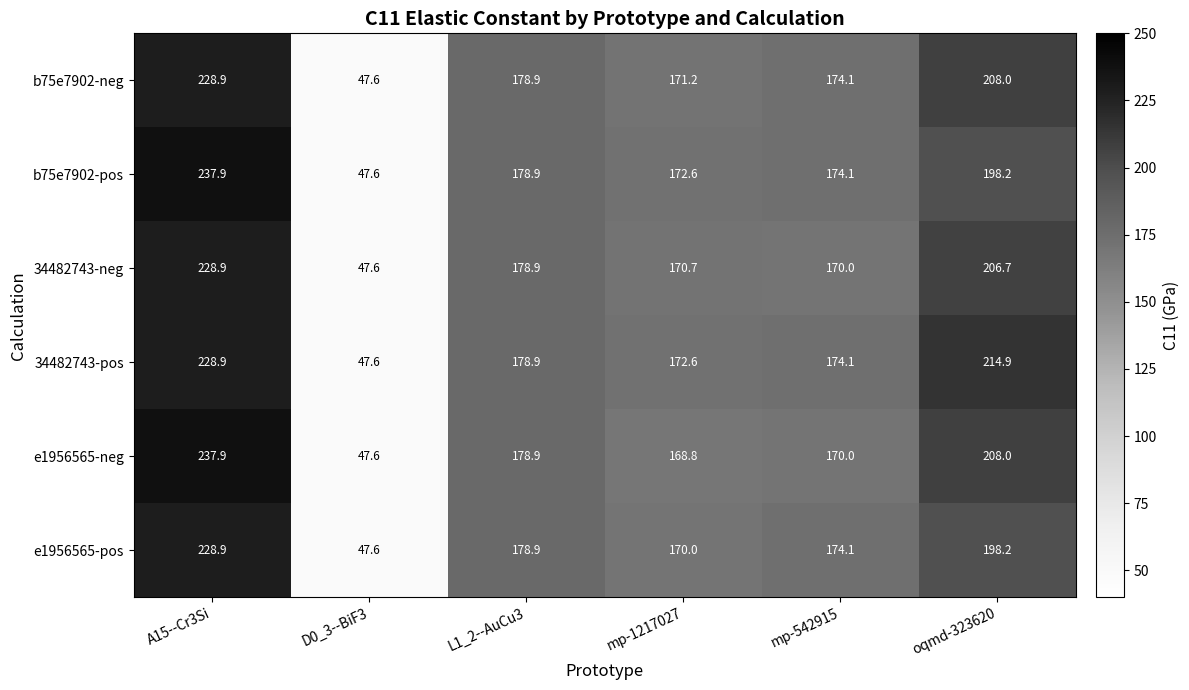

What is the smallest value displayed?

47.6